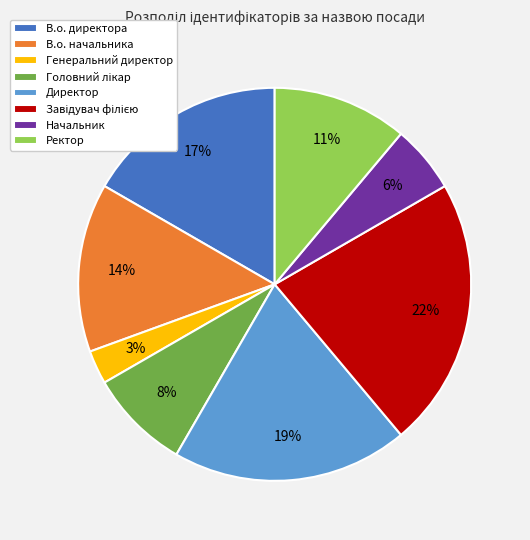

Is the sum of Генеральний директор and Ректор greater than half?

No